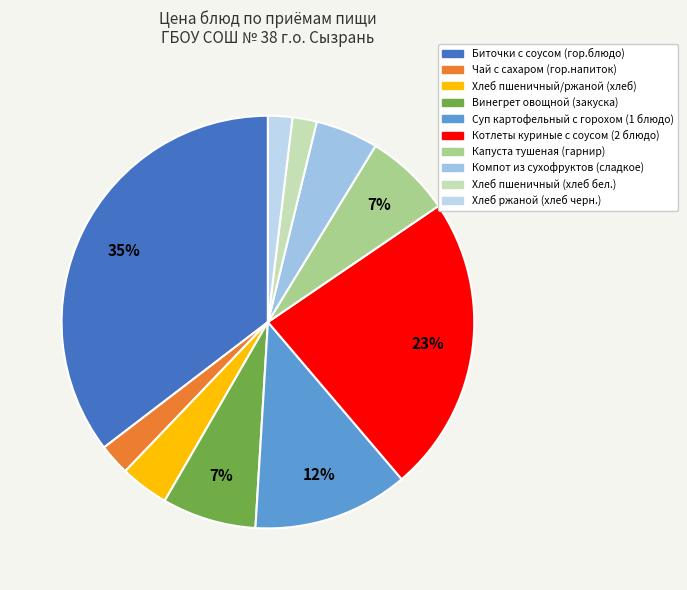

To the nearest percent, what is the combined percentage of Чай с сахаром (гор.напиток) and Котлеты куриные с соусом (2 блюдо)?

26%